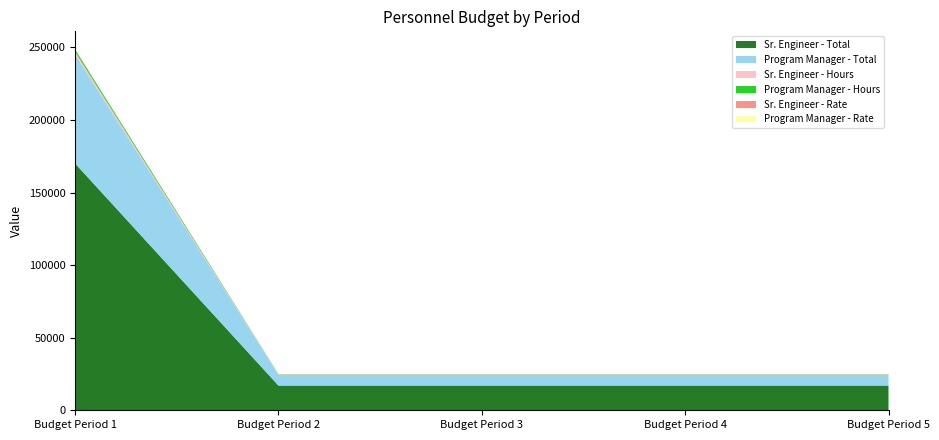

Reading left to right, extract all data points from this chart.

Sr. Engineer - Total: Budget Period 1=170000	Budget Period 2=17000	Budget Period 3=17000	Budget Period 4=17000	Budget Period 5=17000
Program Manager - Total: Budget Period 1=75000	Budget Period 2=7500	Budget Period 3=7500	Budget Period 4=7500	Budget Period 5=7500
Sr. Engineer - Hours: Budget Period 1=2000	Budget Period 2=200	Budget Period 3=200	Budget Period 4=200	Budget Period 5=200
Program Manager - Hours: Budget Period 1=1500	Budget Period 2=150	Budget Period 3=150	Budget Period 4=150	Budget Period 5=150
Sr. Engineer - Rate: Budget Period 1=85	Budget Period 2=85	Budget Period 3=85	Budget Period 4=85	Budget Period 5=85
Program Manager - Rate: Budget Period 1=50	Budget Period 2=50	Budget Period 3=50	Budget Period 4=50	Budget Period 5=50